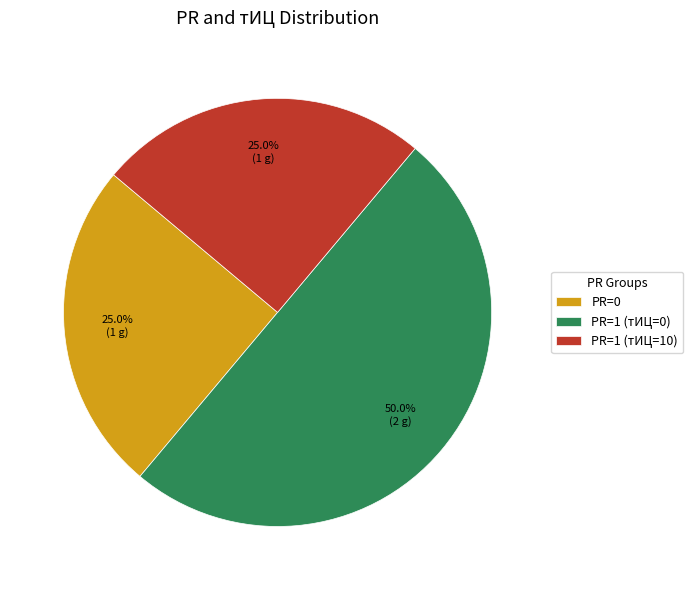

The PR=1 (тИЦ=10) slice represents 93% of the pie. True or false?

False